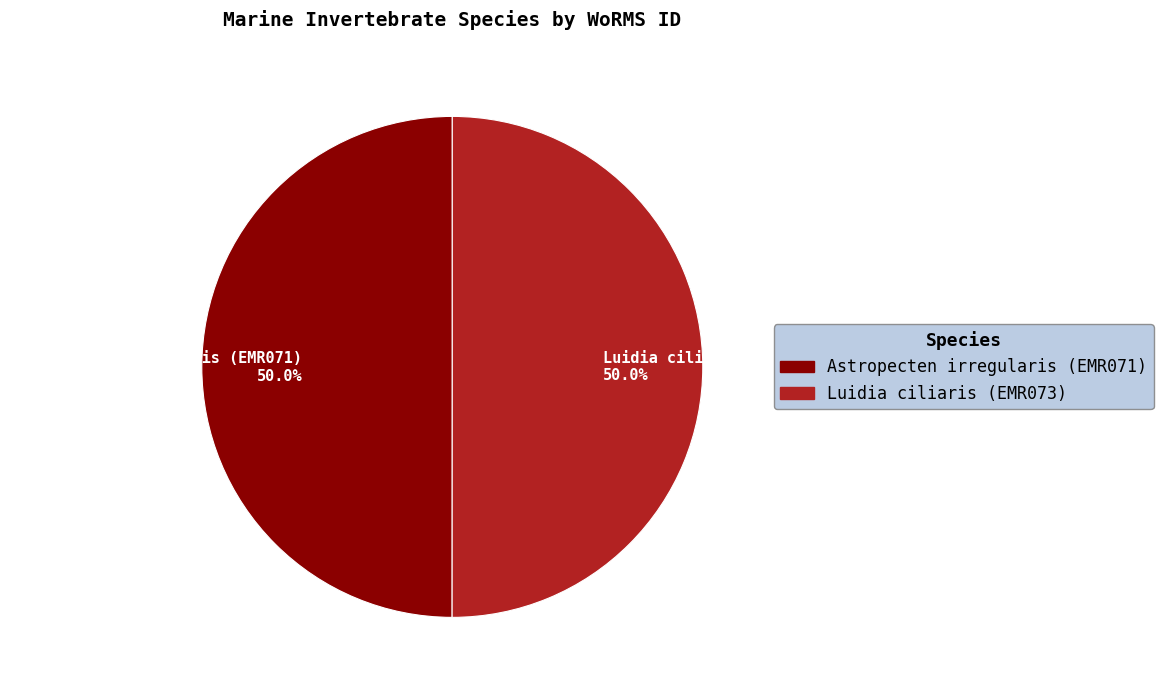

What percentage do Astropecten irregularis (EMR071) and Luidia ciliaris (EMR073) together represent?

100.0%